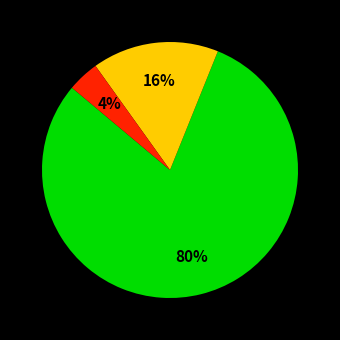

To the nearest percent, what is the difference between the largest and smallest slice percentages?

76%